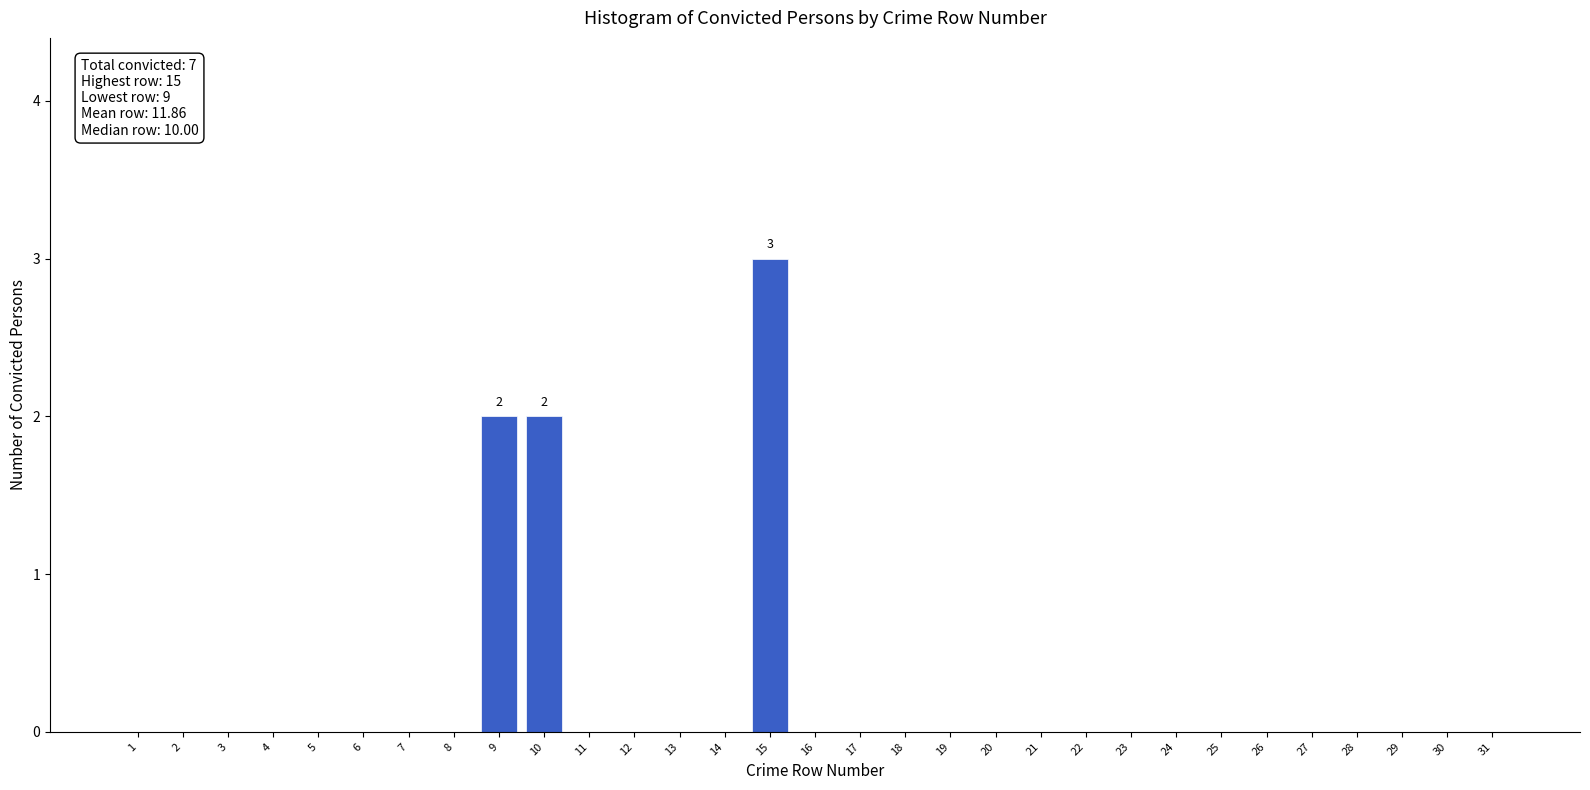

Between 10 and 5, which is larger?

10